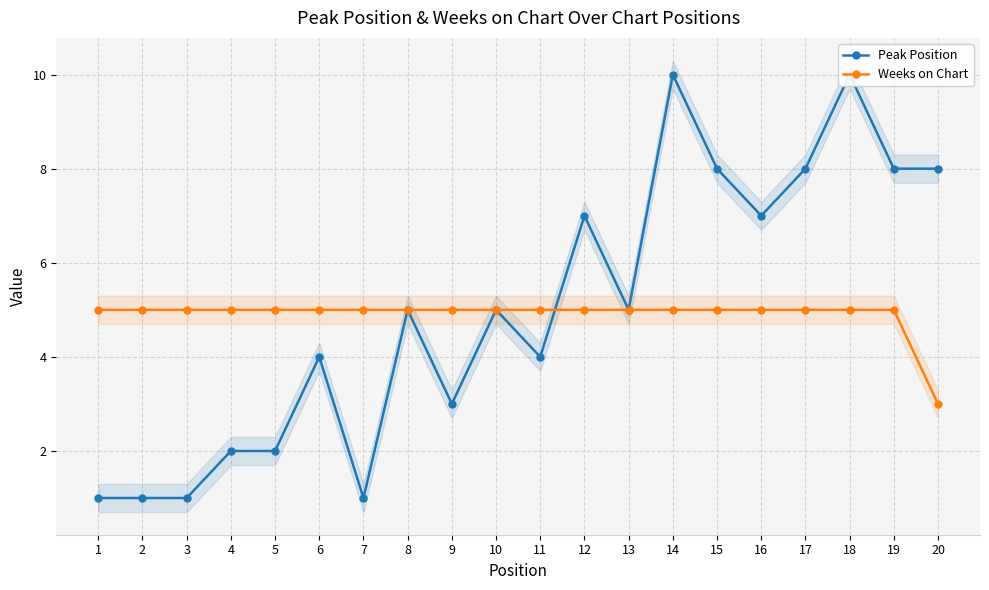

What are all the series names shown in the legend?

Peak Position, Weeks on Chart